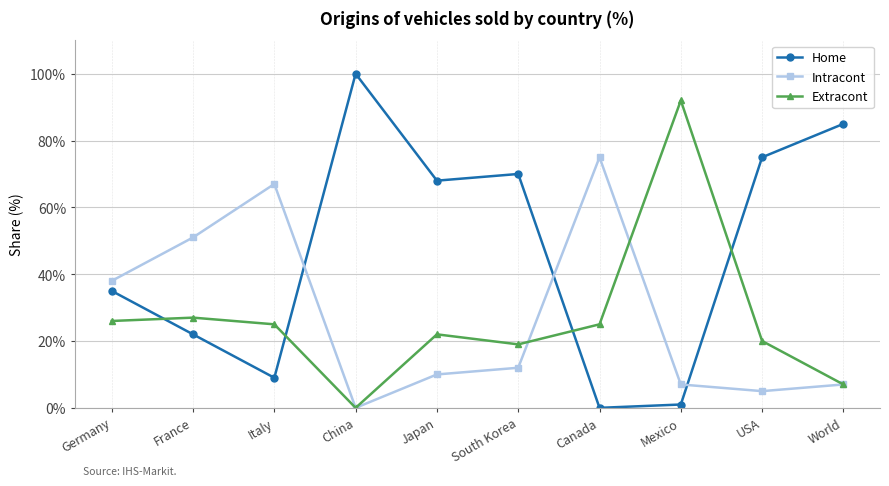

What is the highest value of the Intracont series?

75